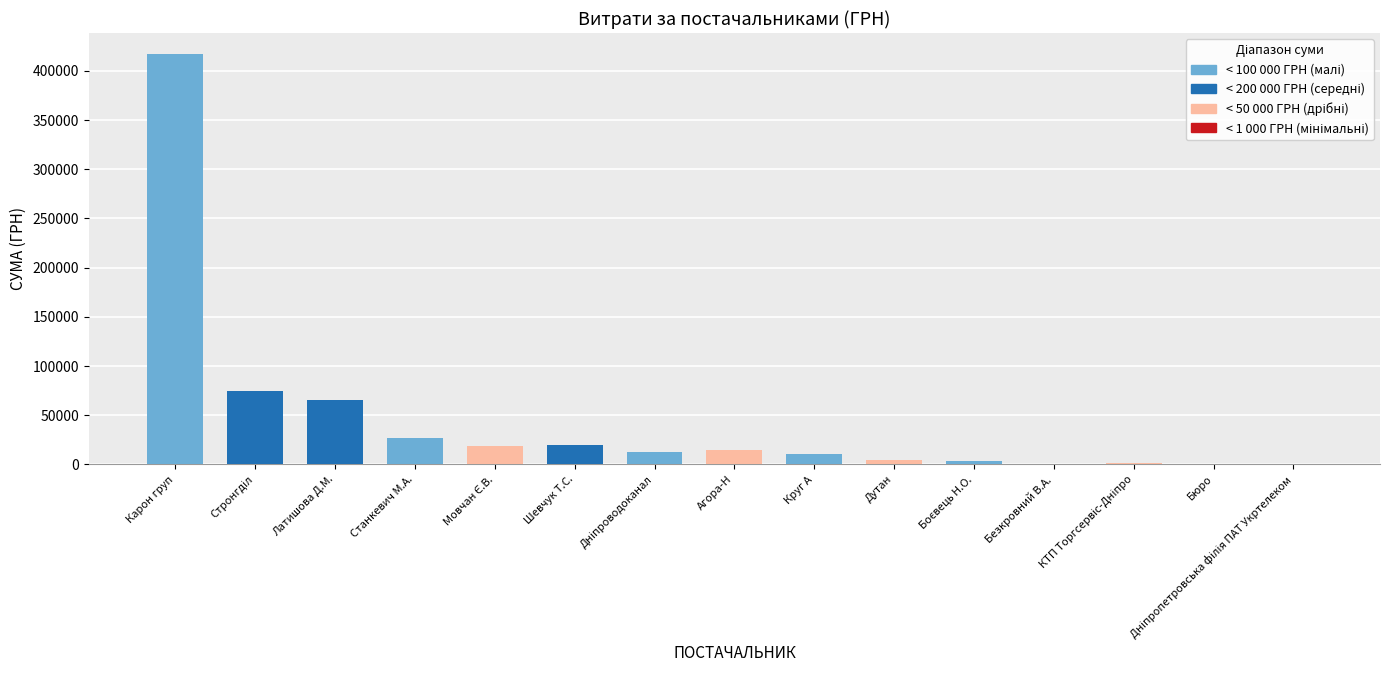

What is the maximum value shown in the chart?

417514.7